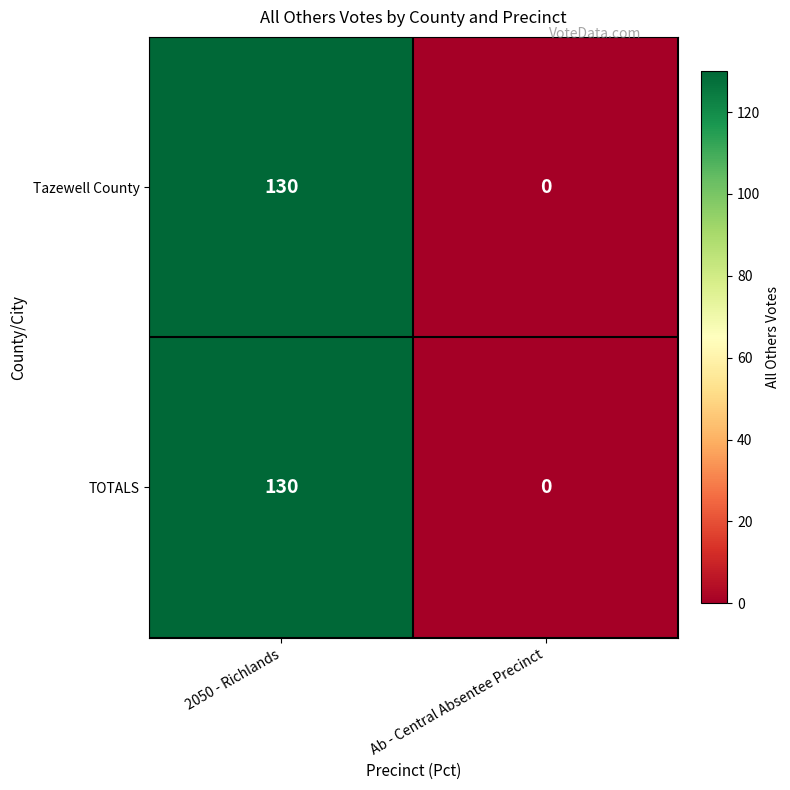

Reading left to right, extract all data points from this chart.

Tazewell County: 2050 - Richlands=130	Ab - Central Absentee Precinct=0
TOTALS: 2050 - Richlands=130	Ab - Central Absentee Precinct=0